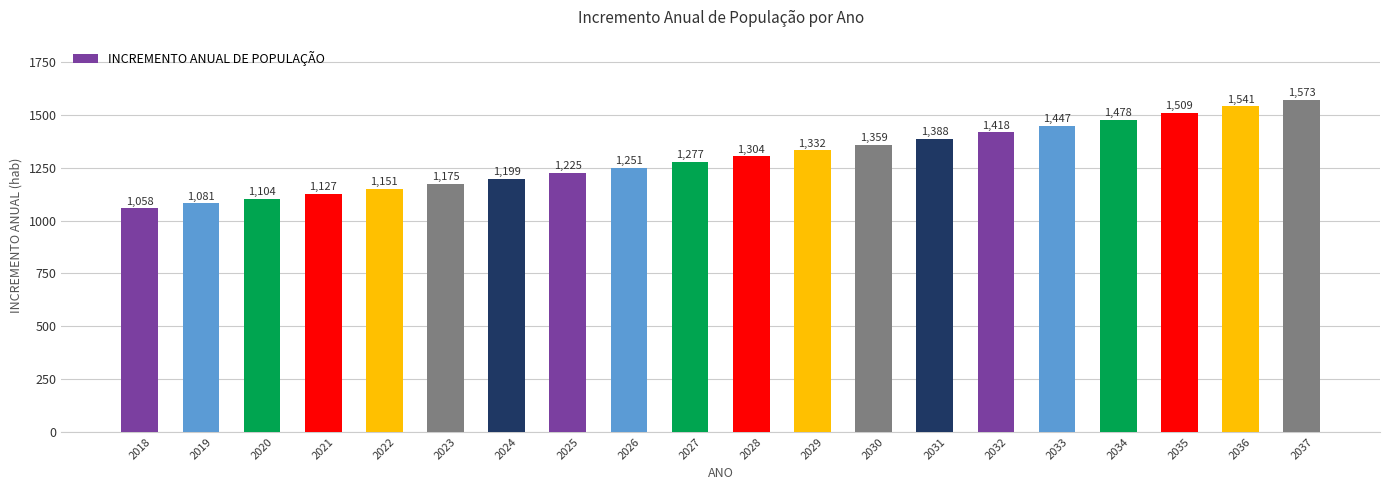

Reading left to right, list all the values displayed in this chart.

1058	1081	1104	1127	1151	1175	1199	1225	1251	1277	1304	1332	1359	1388	1418	1447	1478	1509	1541	1573